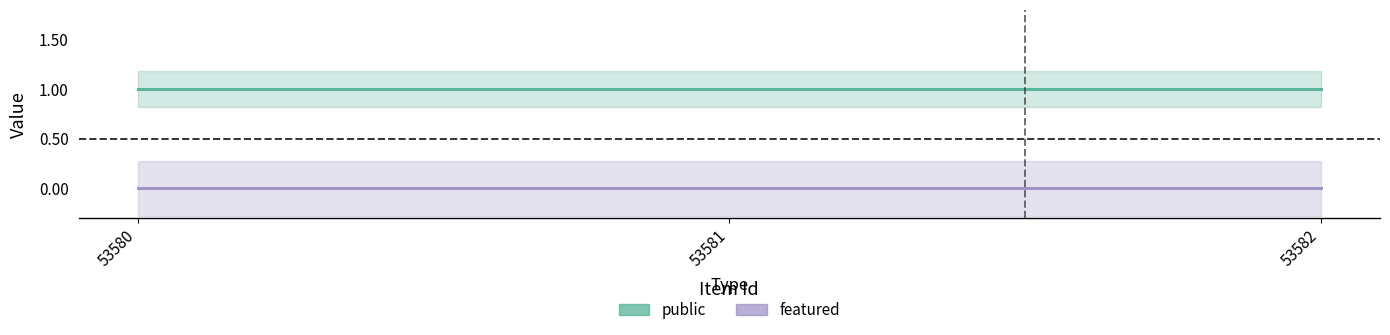

What value does the public series have at 53582?

1